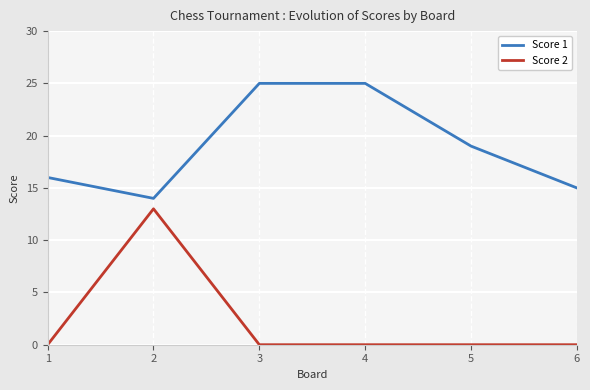

How many lines are shown in the chart?

2